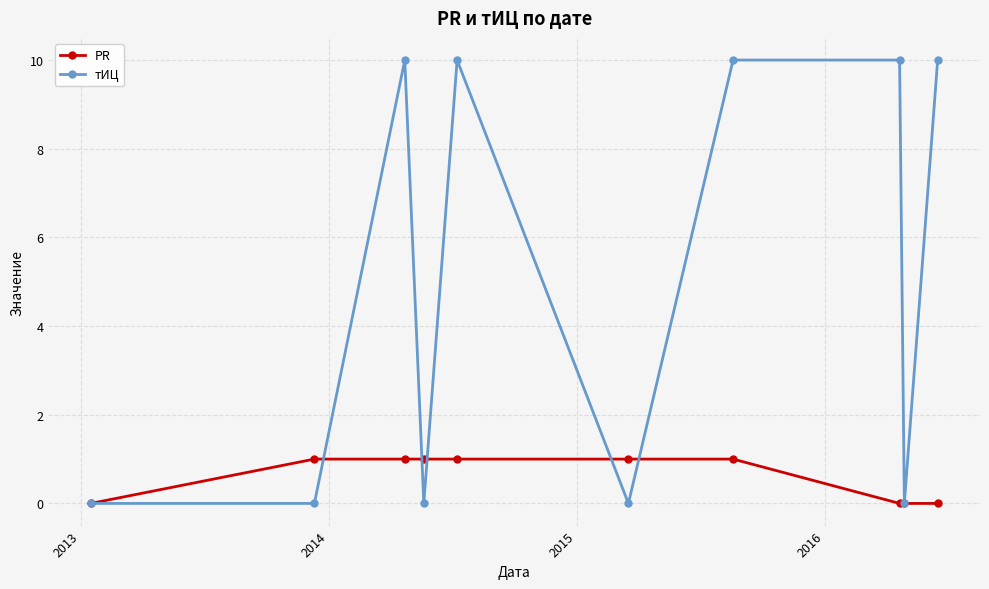

What is the maximum value shown in the chart?

10